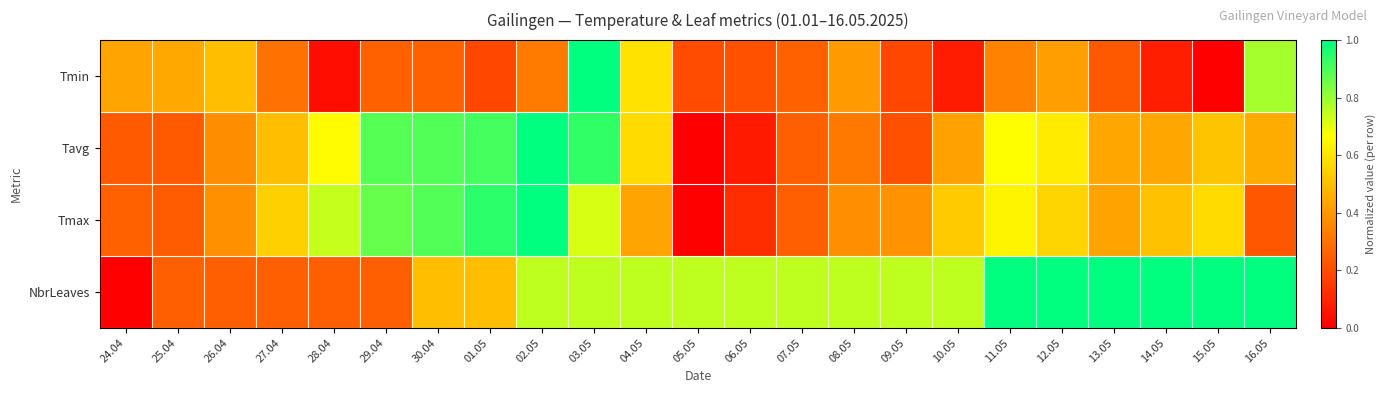

At which category does the chart reach its minimum across all series?

15.05